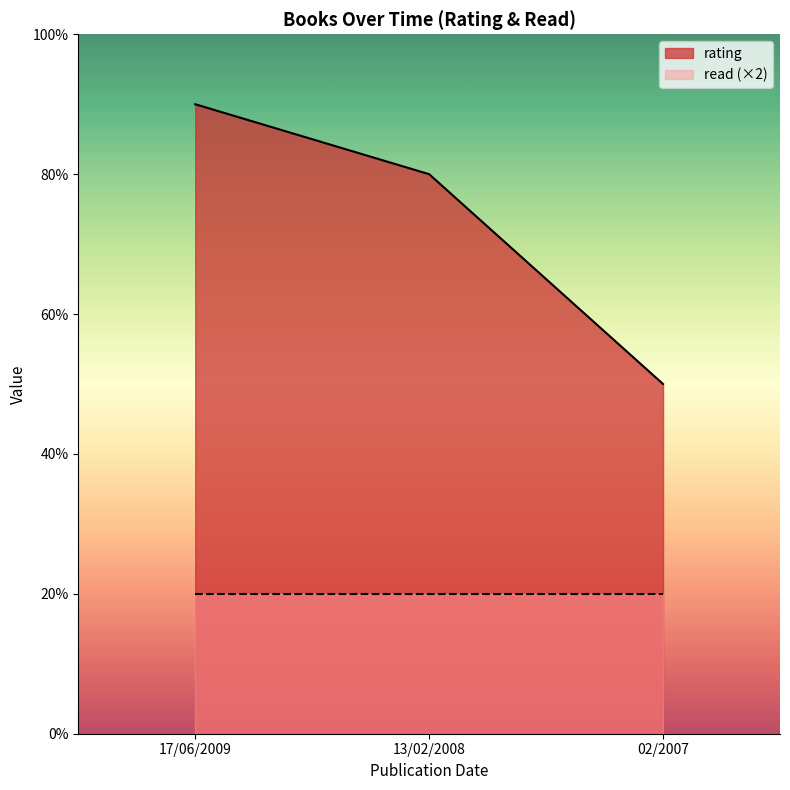

The chart shows a value of 8 at 13/02/2008. True or false?

True